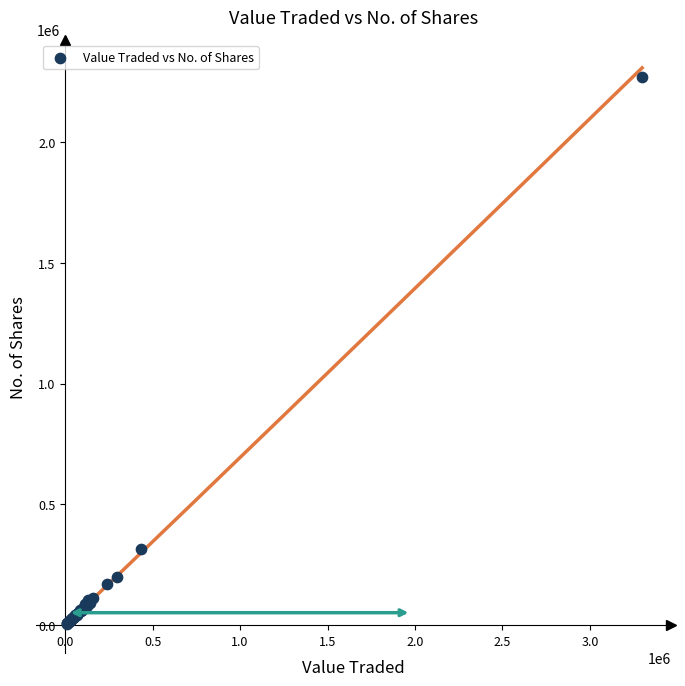

What Y value in the scatter plot is closest to 1138562?

313571